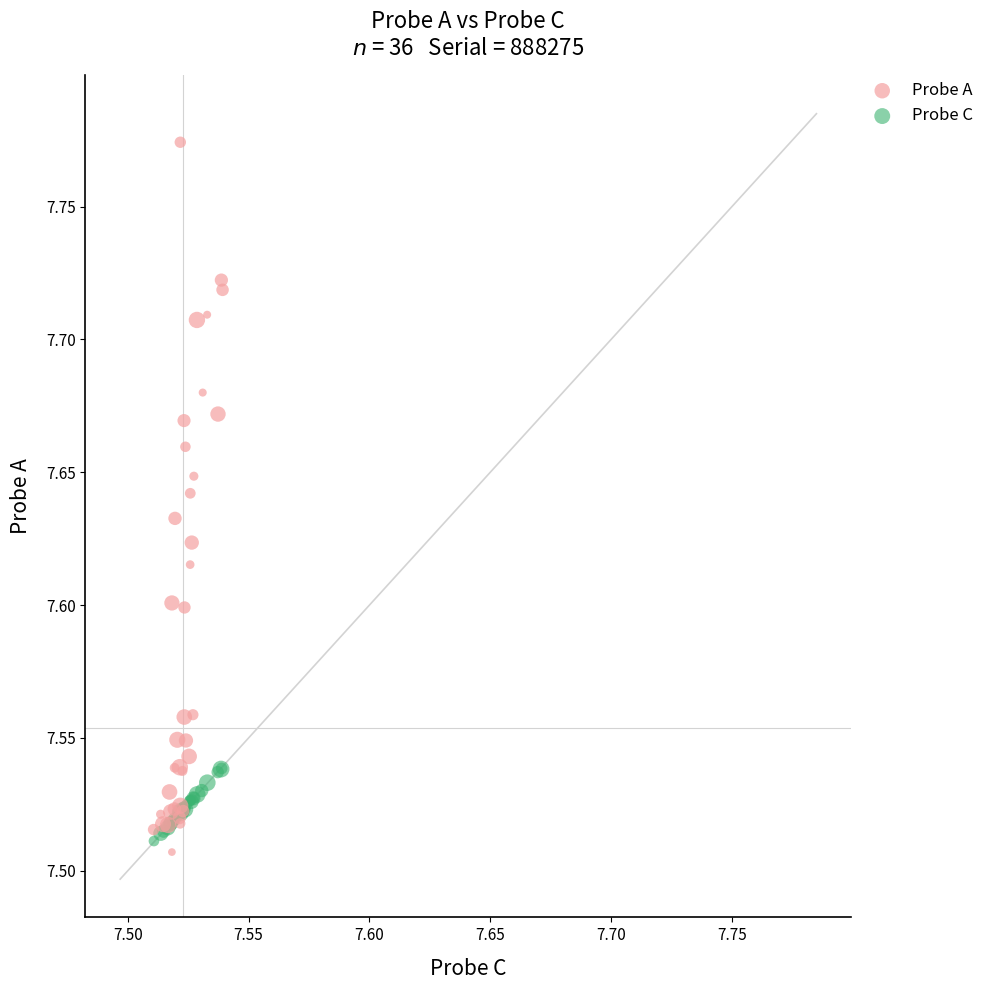

Which series contains the highest Y value?

Probe A